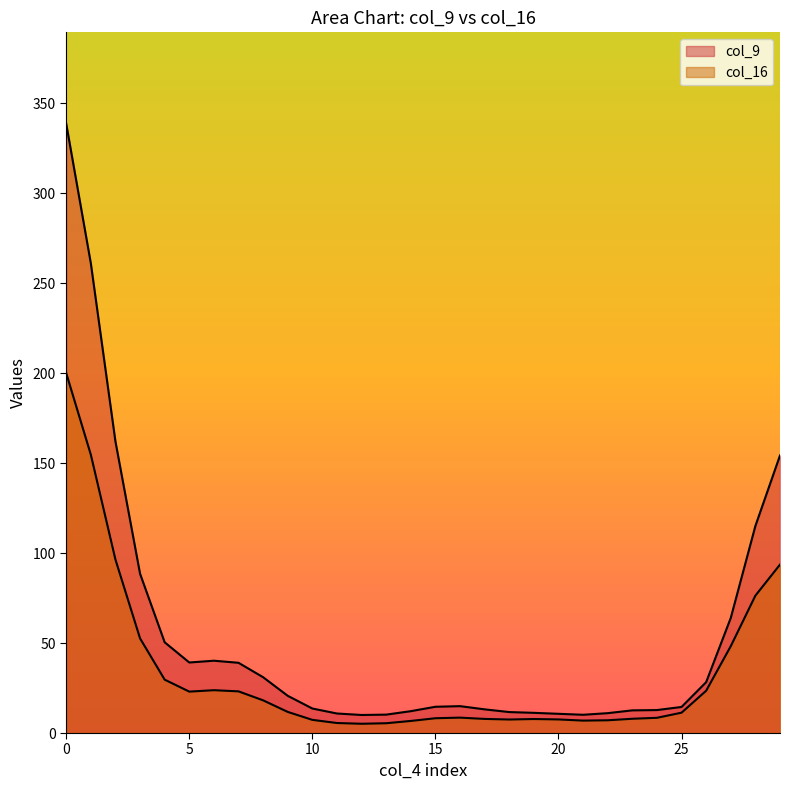

True or false: col_16 has more than 0 interior local peaks.

True